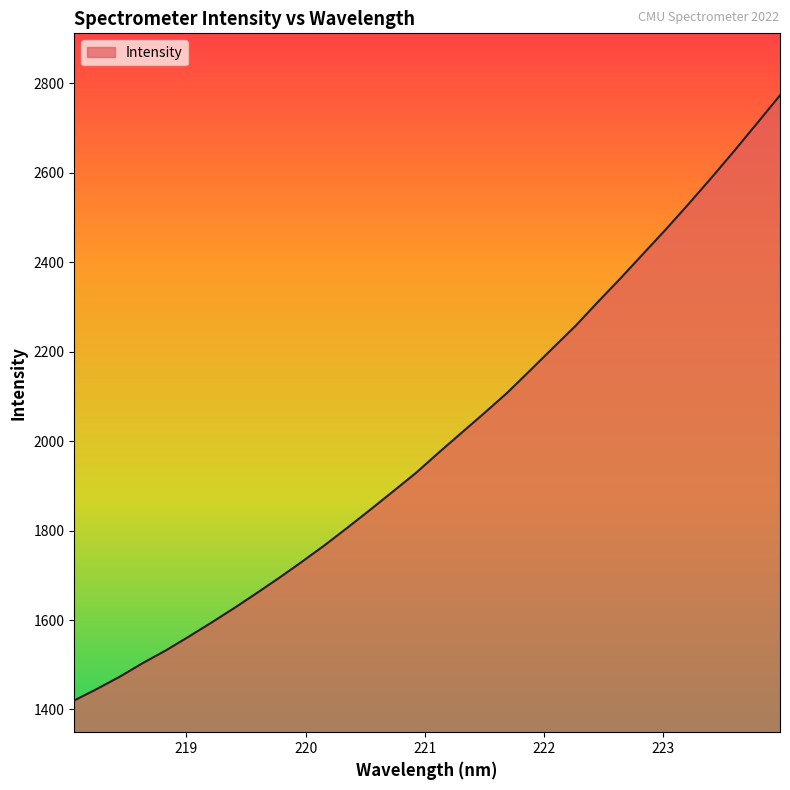

What is the difference between the second highest and minimum values?

1291.3